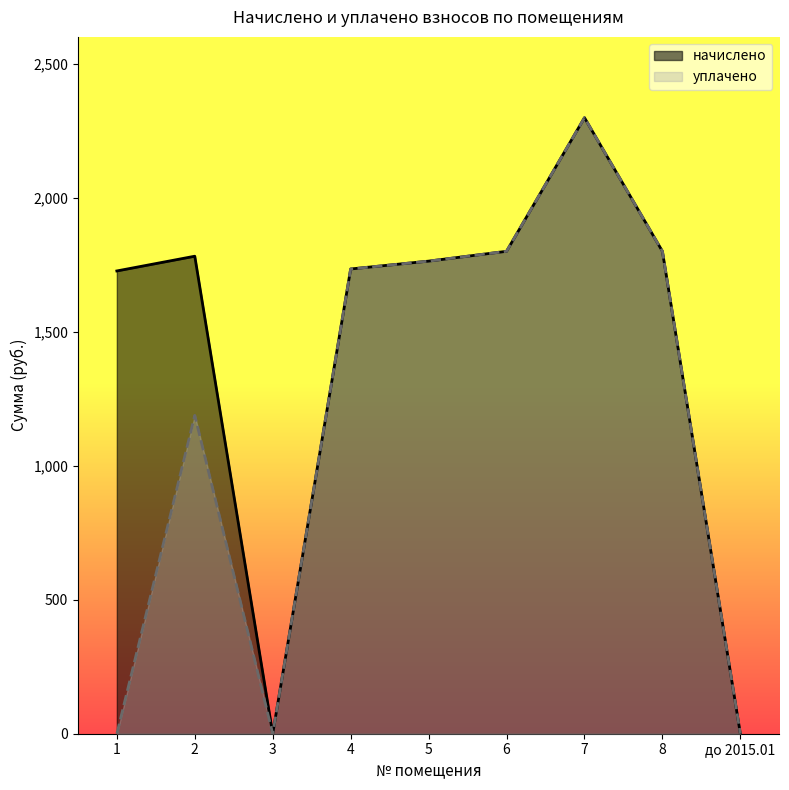

At which label is начислено closest to 1149?

1